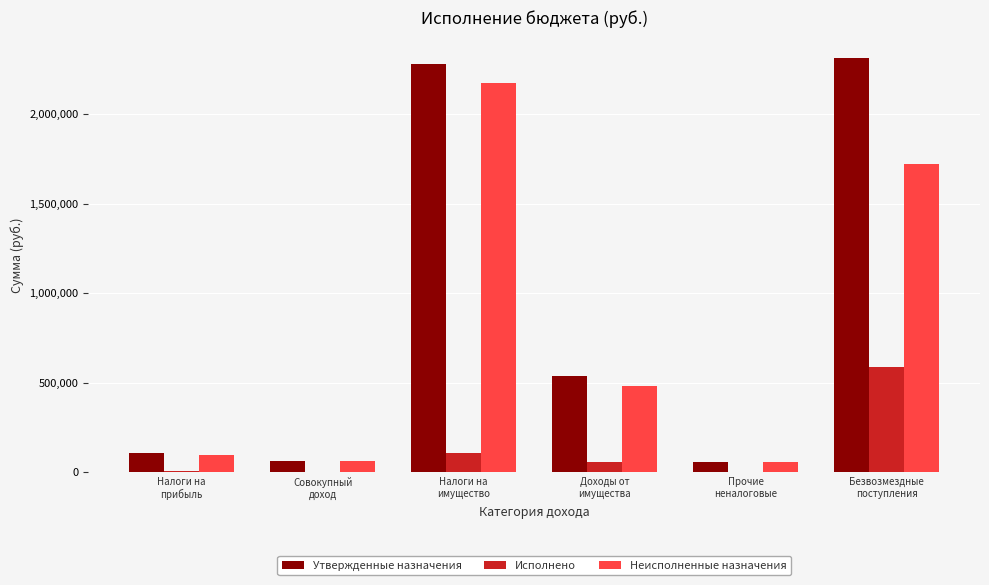

What is the sum of all Исполнено values?

760723.5